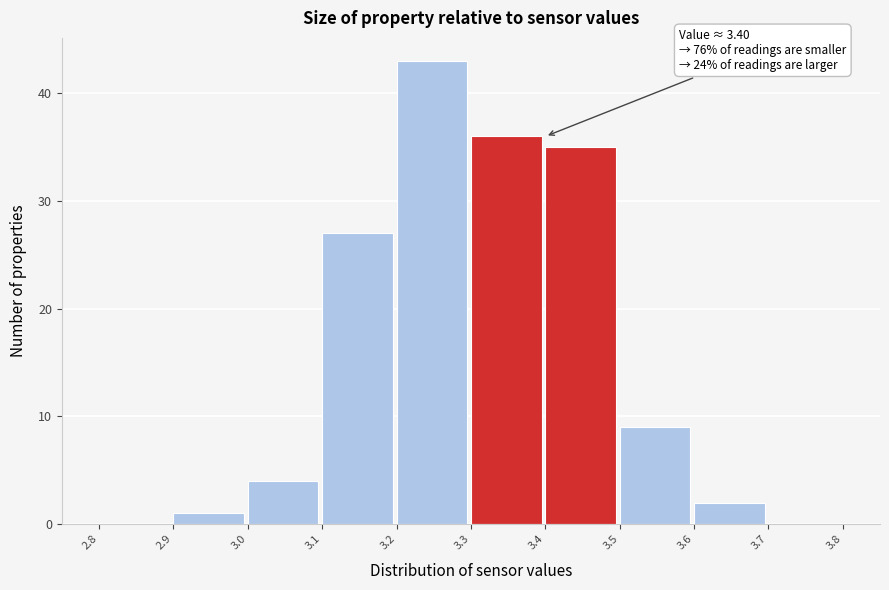

Which range on the x-axis has the tallest bar?

3.2 to 3.3